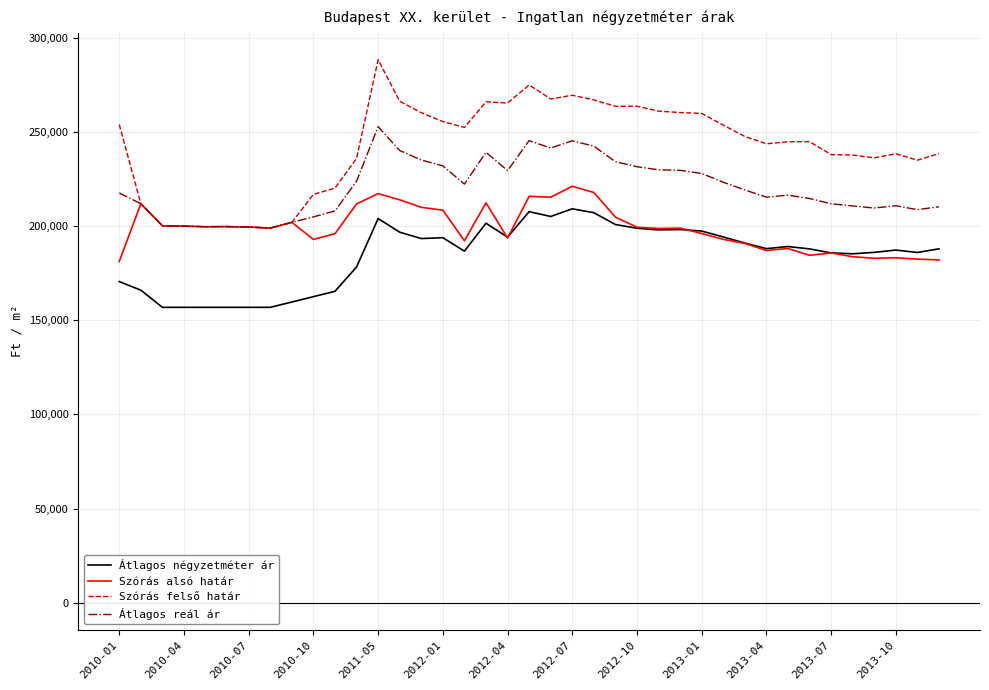

What is the difference between the second highest and minimum values in the Szórás felső határ series?

76032